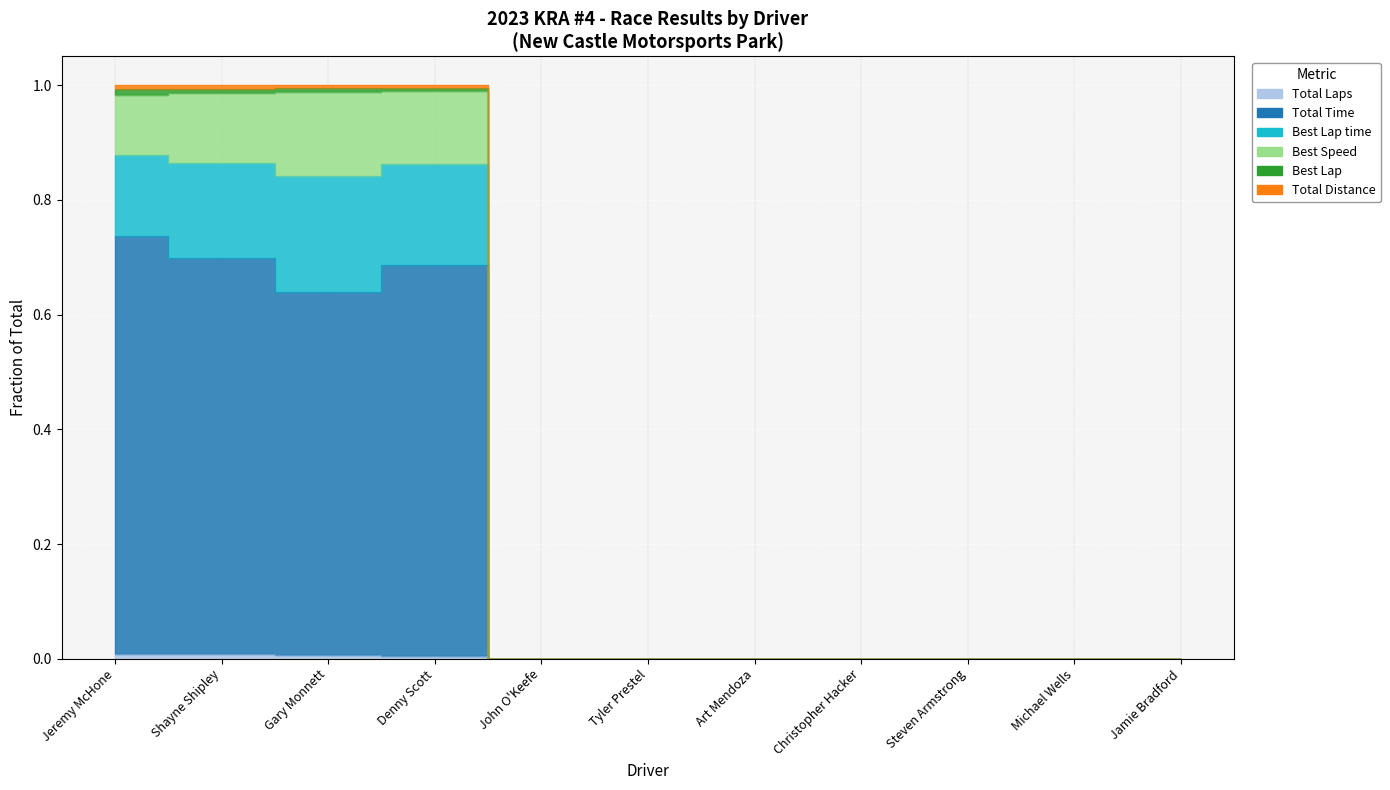

At which label does Best Speed reach its minimum?

John O'Keefe